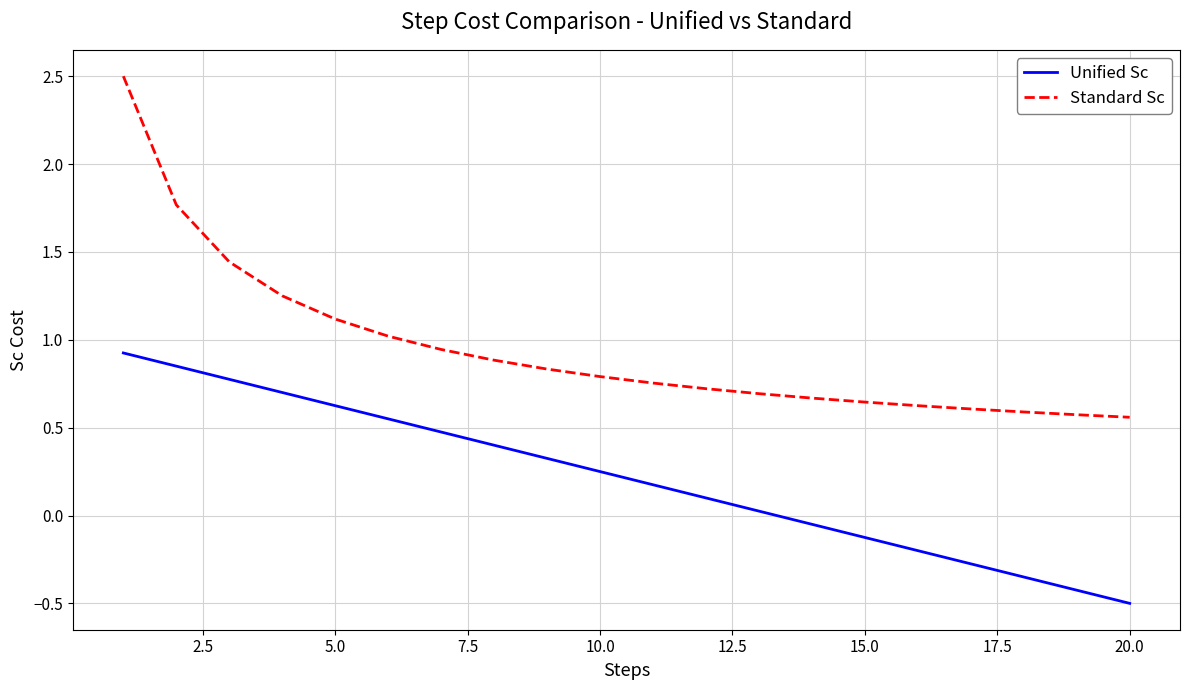

How many values in the Unified Sc series exceed 0?

13